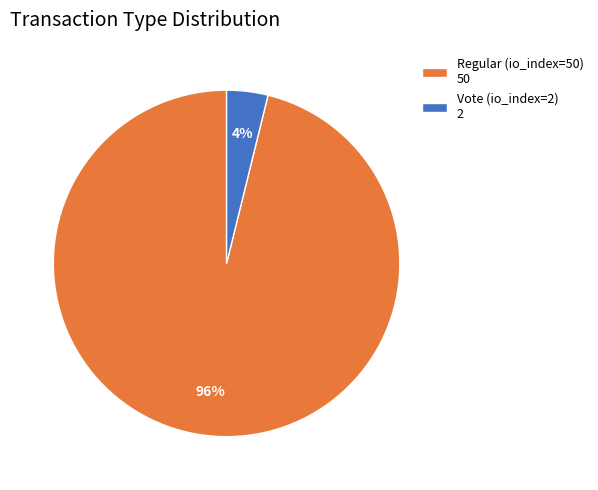

Which has a higher value, Vote (io_index=2) 2 or Regular (io_index=50) 50?

Regular (io_index=50) 50